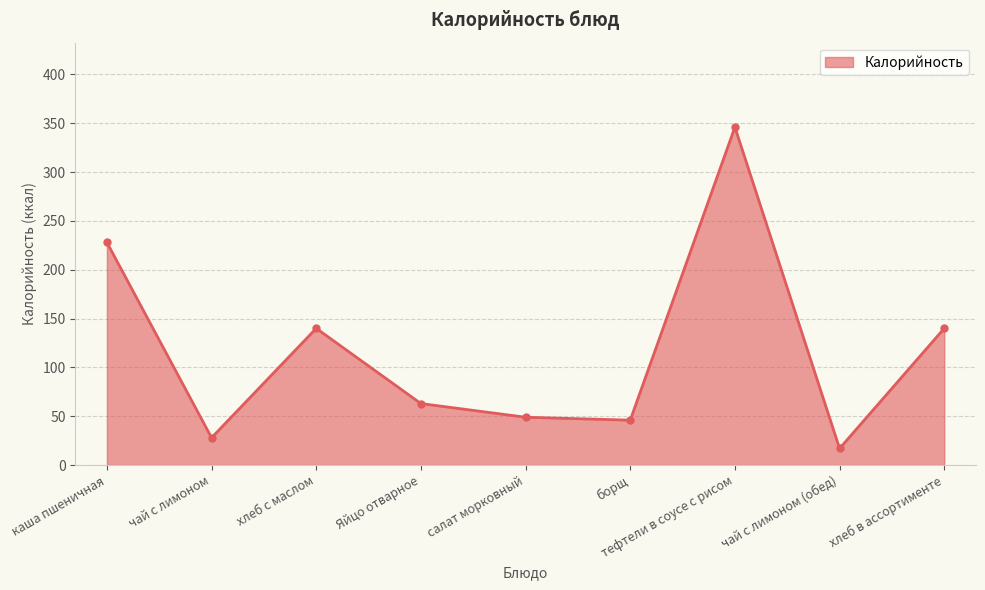

Does the chart have visible grid lines?

Yes